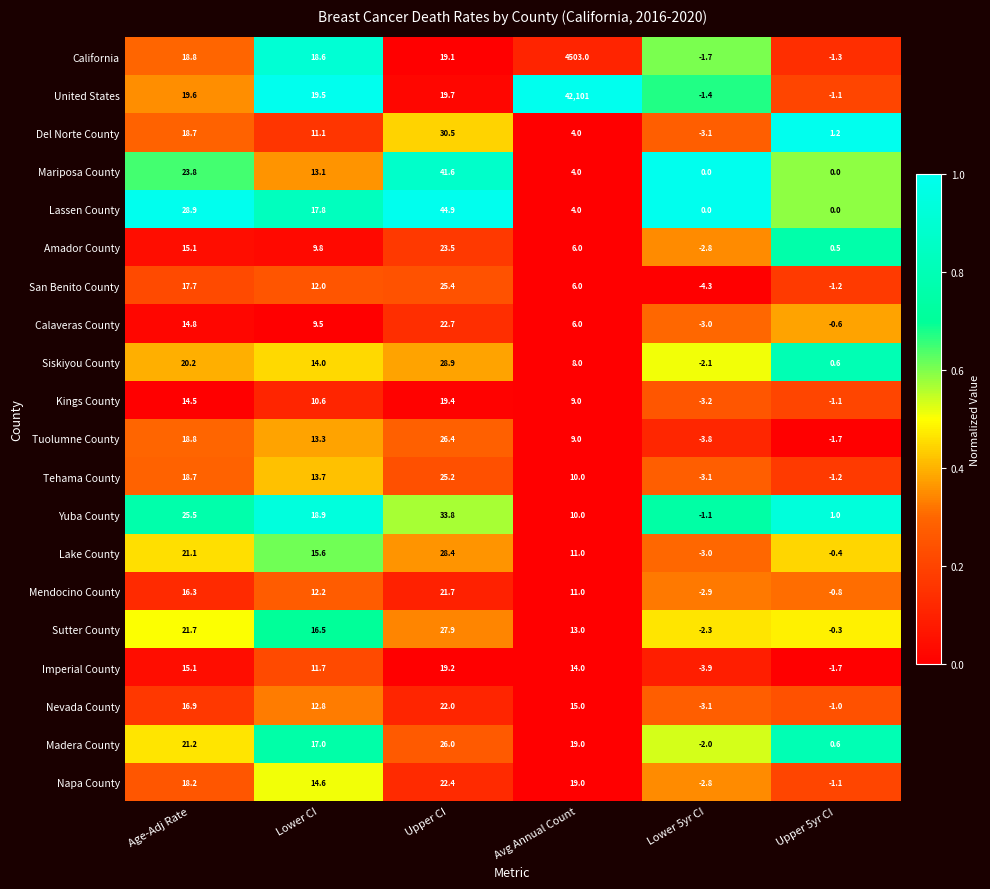

At which category does the chart reach its peak across all series?

Avg Annual Count